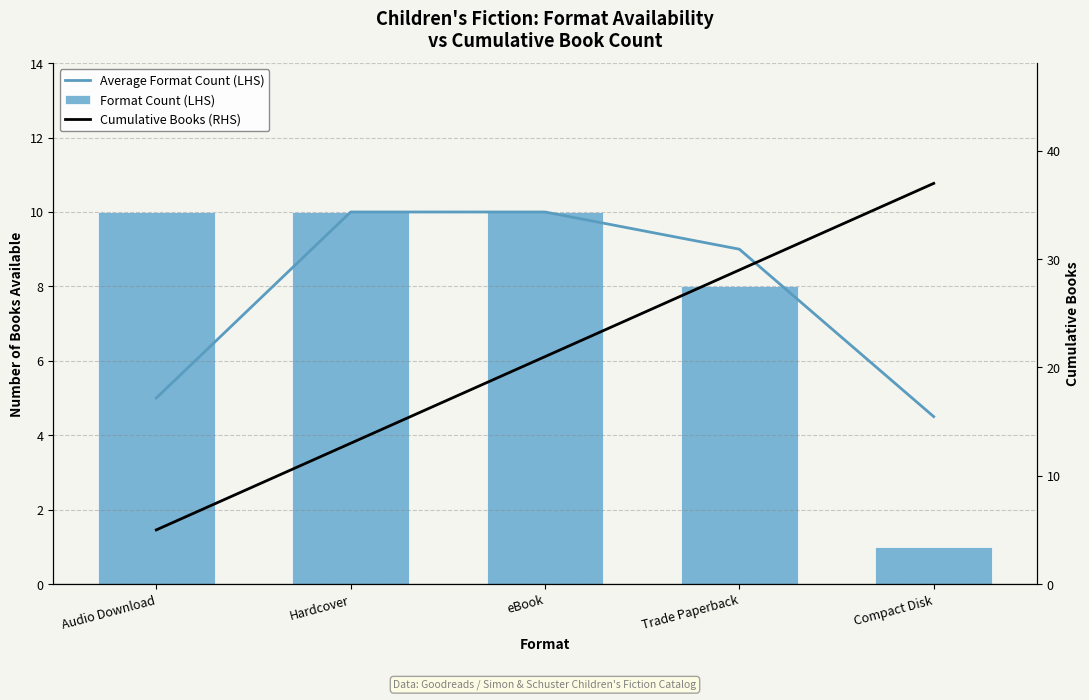

Which series has the largest total across all categories?

Cumulative Books (RHS)